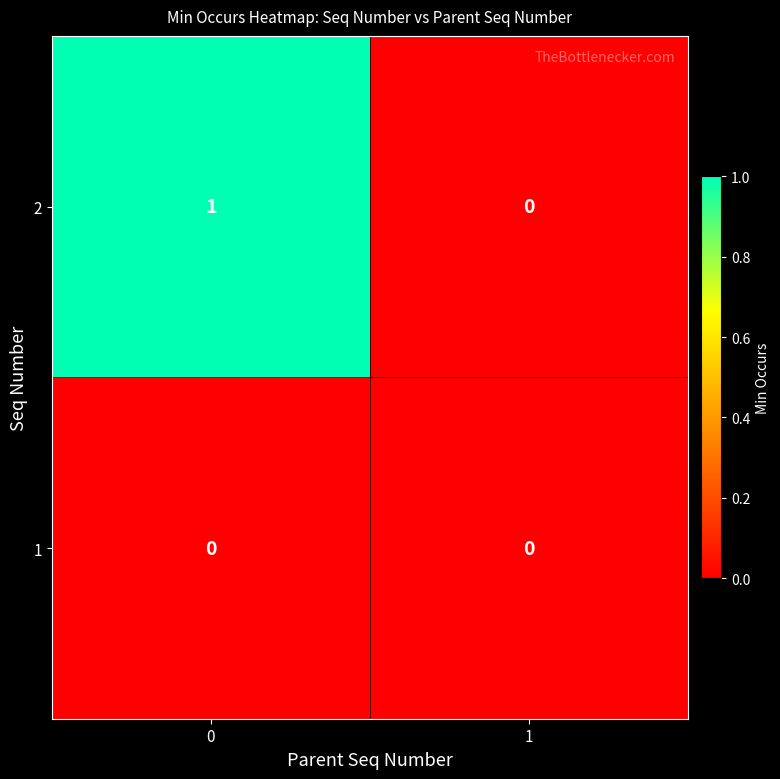

The value of 2 at 1 is 0. True or false?

True